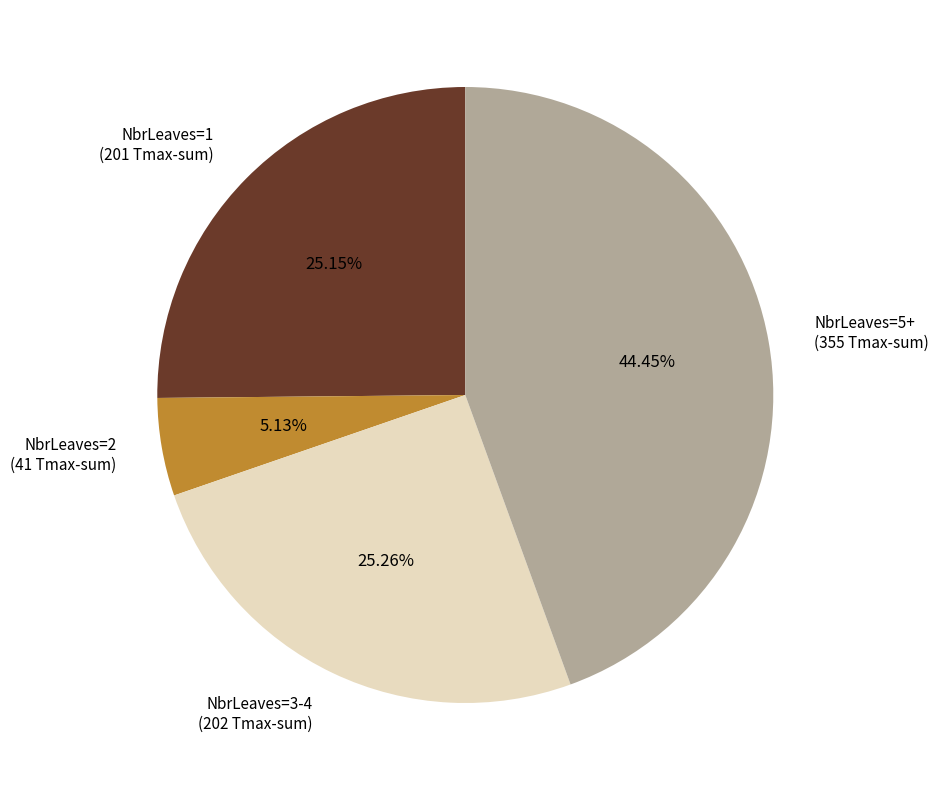

Is there any slice that represents more than half of the pie?

No